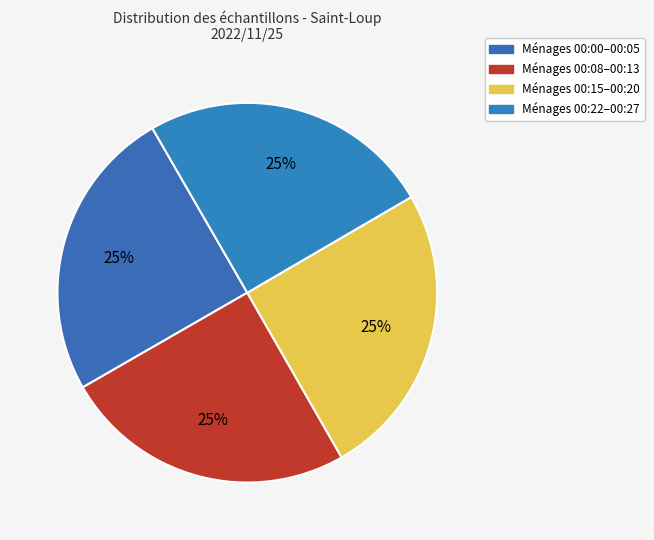

Count the number of slices in the pie.

4